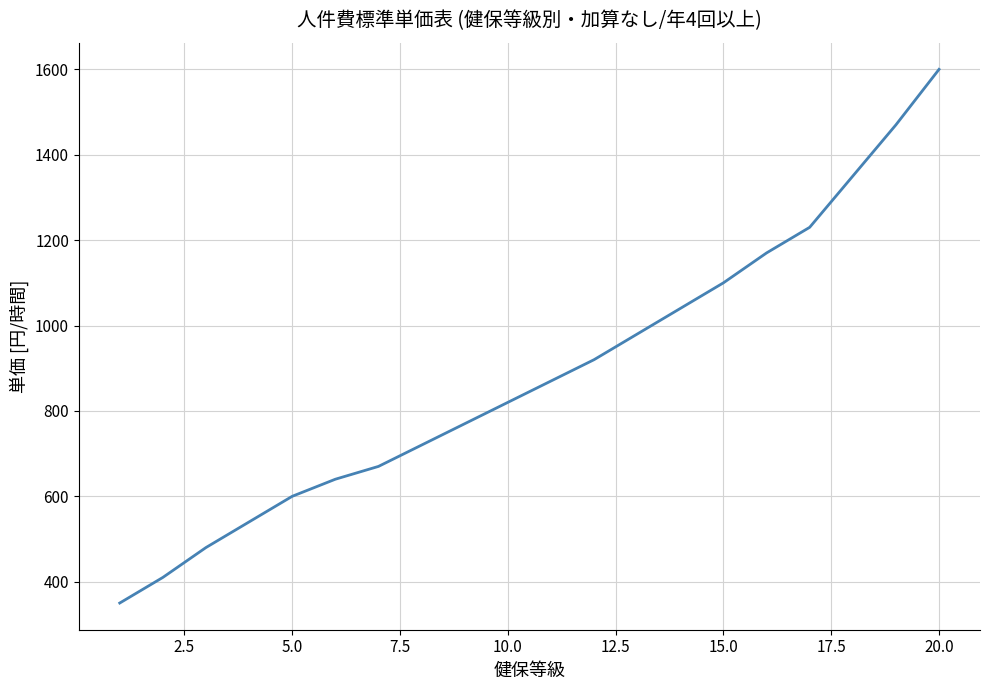

What is the difference between the maximum and minimum values?

1250